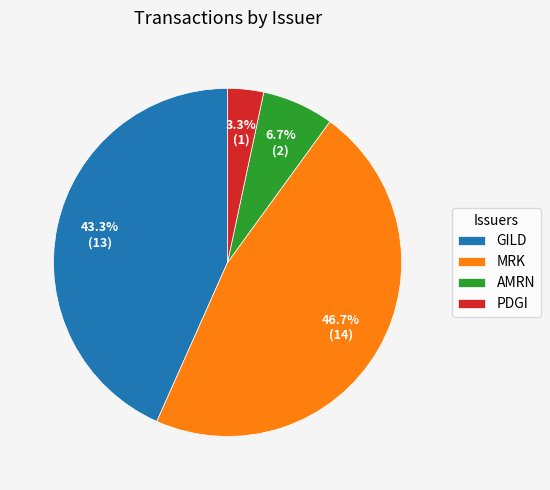

What is the smallest slice in the pie chart?

PDGI